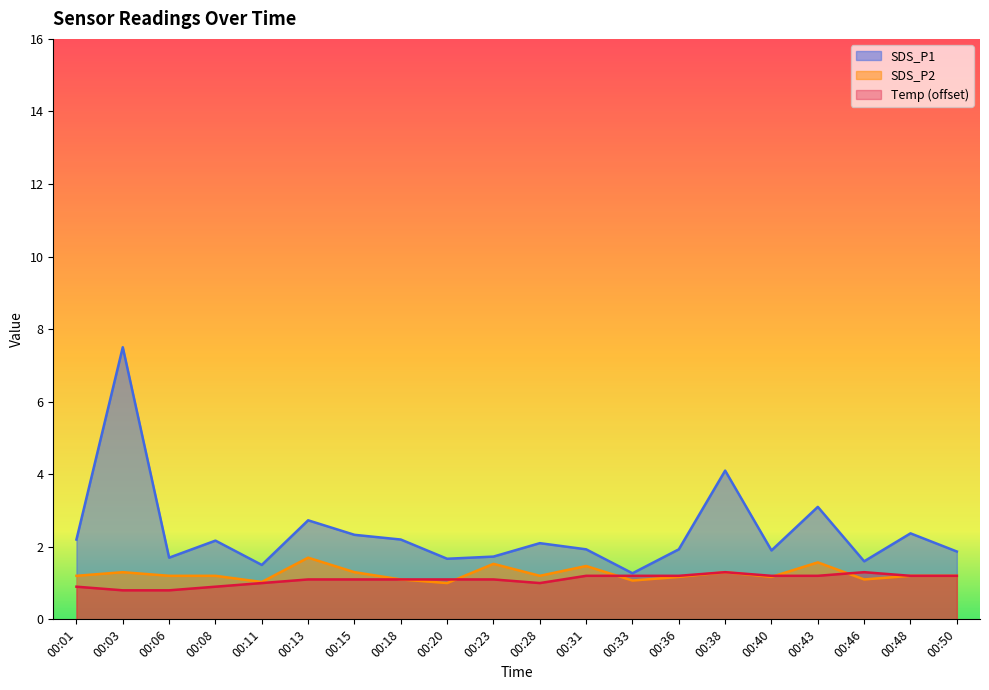

At 00:33, list the series in order from largest to smallest.

SDS_P1, Temp, SDS_P2